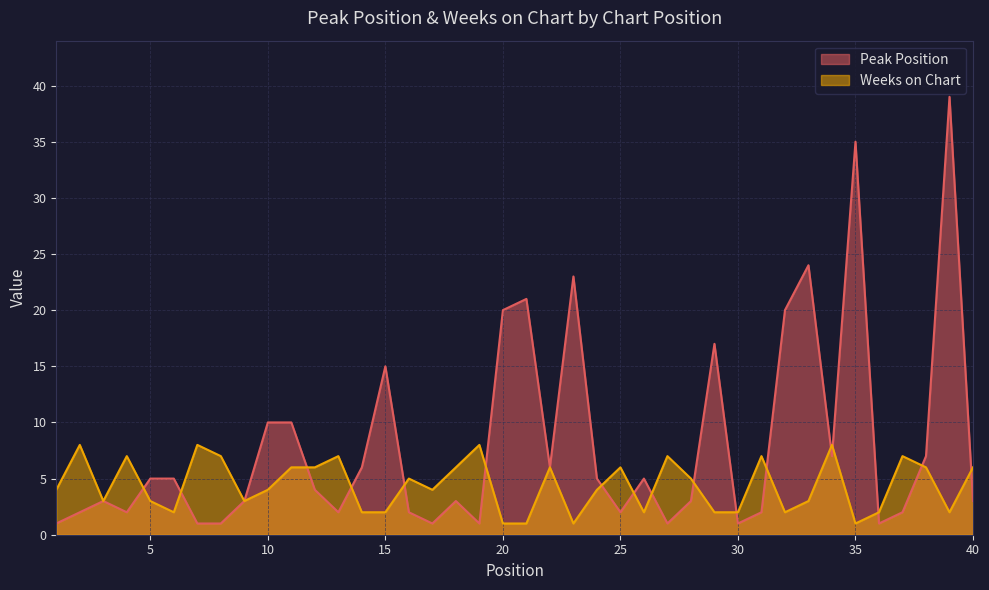

What is the difference between the Peak Position values at 37 and 17?

1